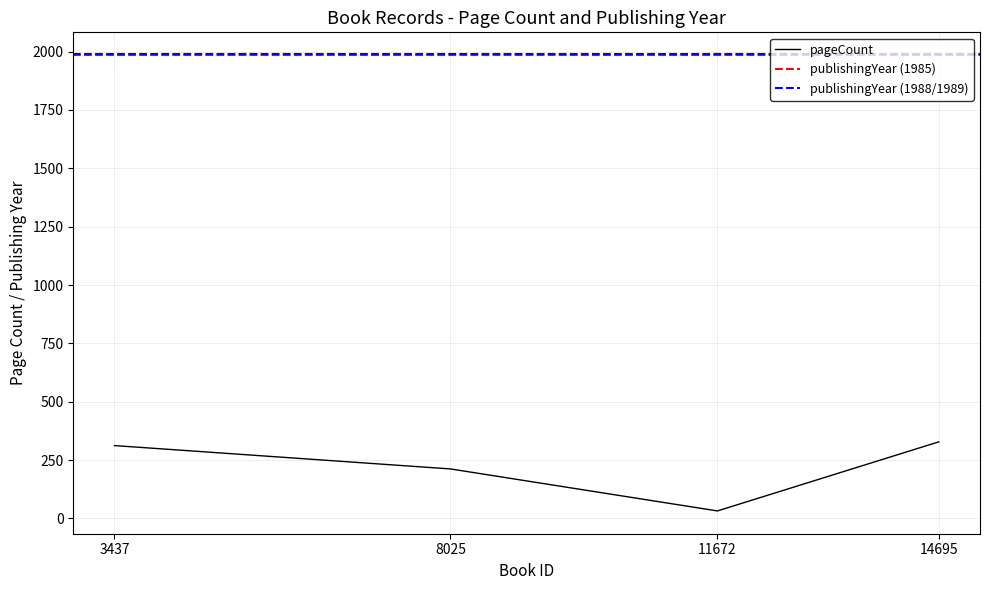

Is it true that the value at 14695 is 328?

True